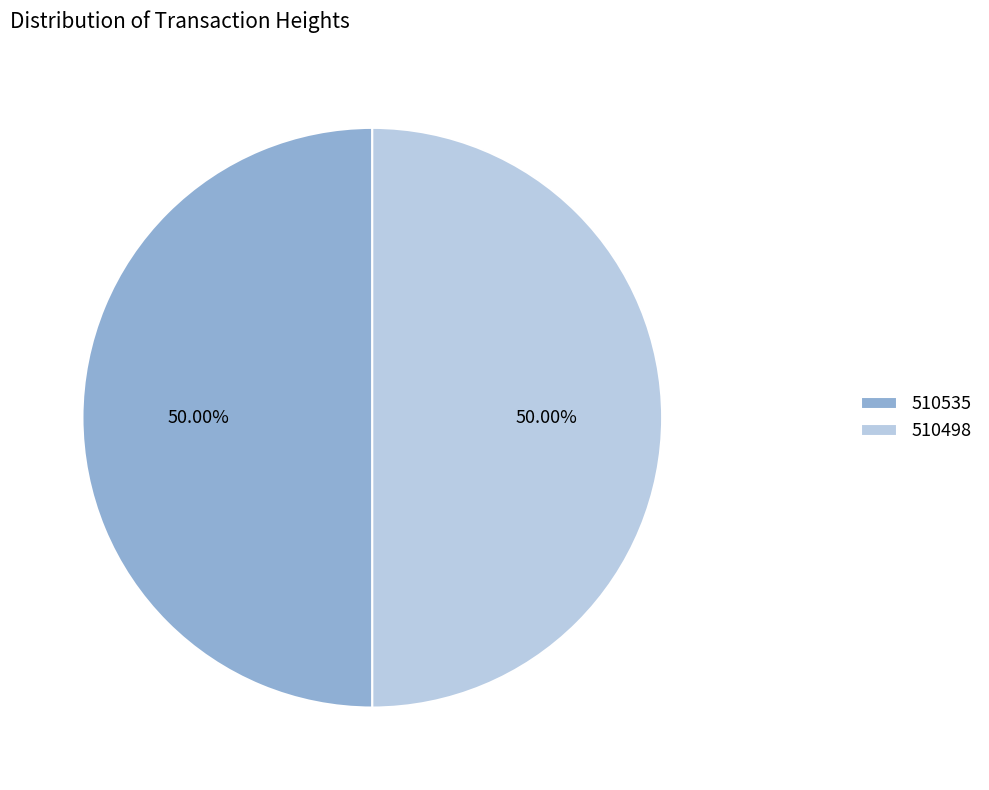

Approximately how many times larger is the value at 510498 compared to 510535?

1.0